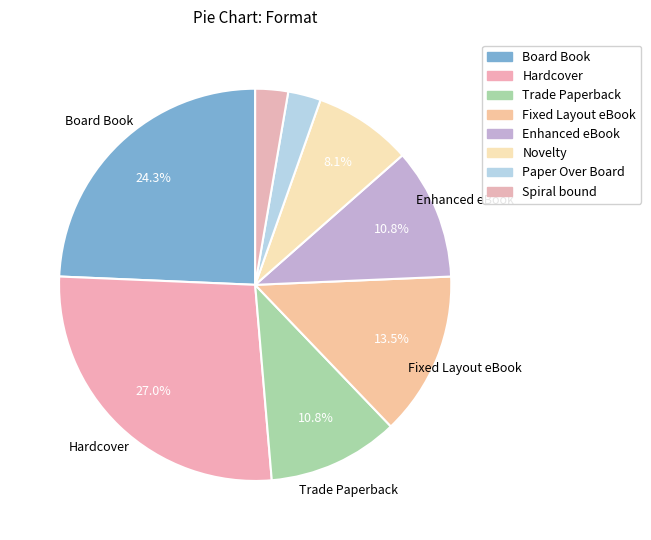

True or false: Board Book accounts for 37% of the total.

False